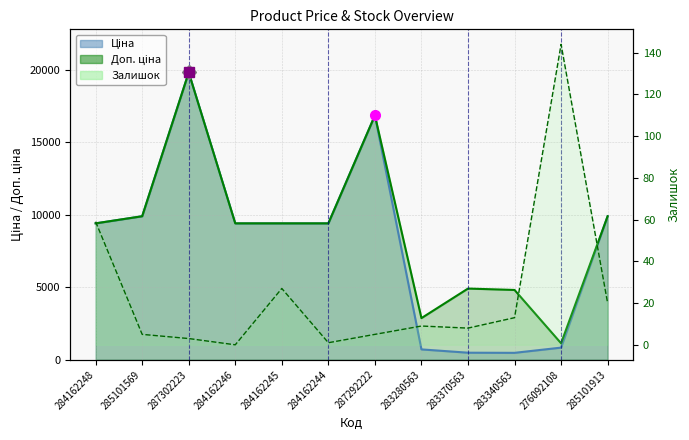

Which series changed the most between 287302223 and 284162244?

Ціна